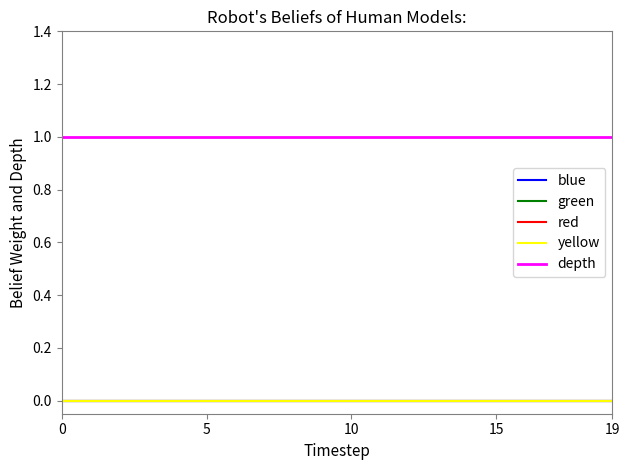

True or false: yellow has more than 1 points higher than both neighbors.

False